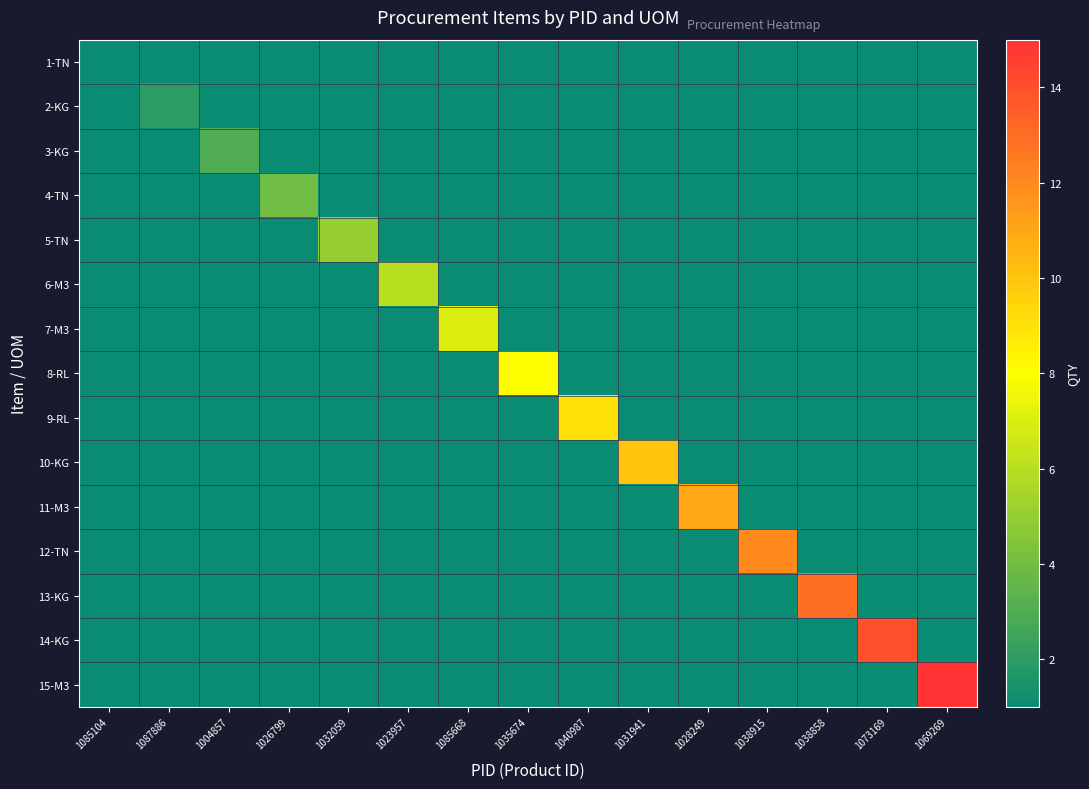

At which category does the chart reach its minimum across all series?

1085104